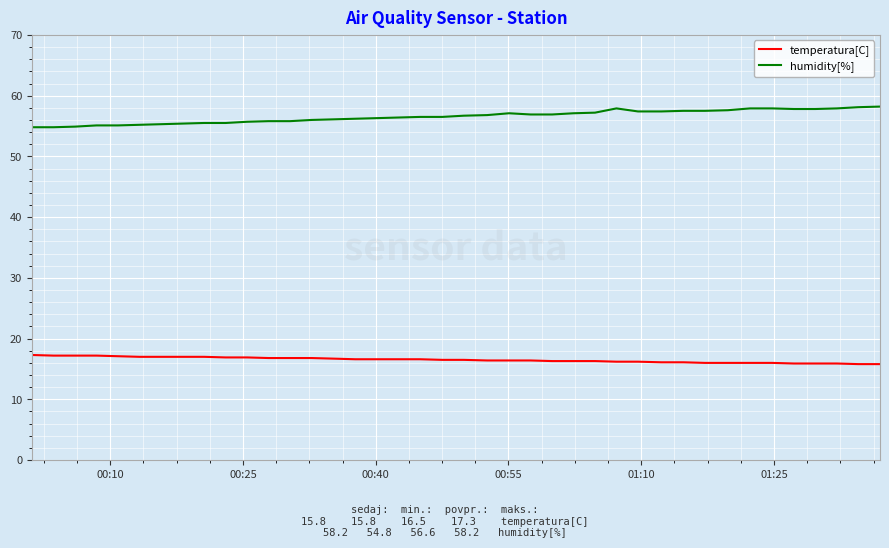

What is the average value of the temperatura[C] series?

16.5